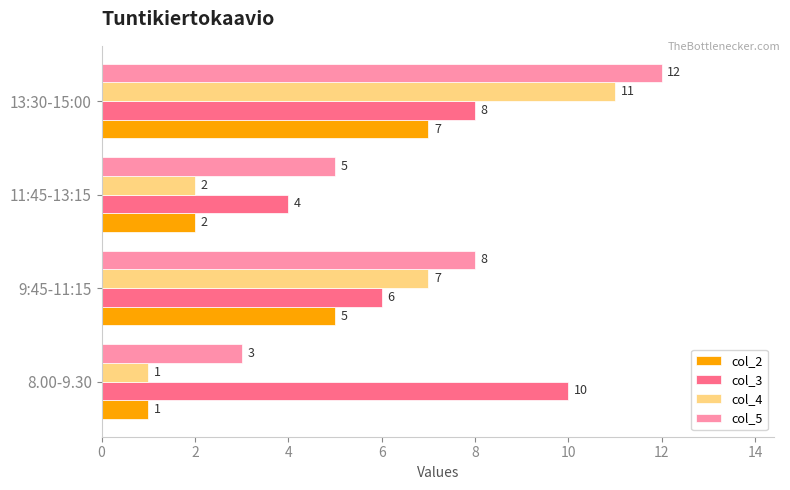

What is the approximate value of col_5 at 9:45-11:15?

8